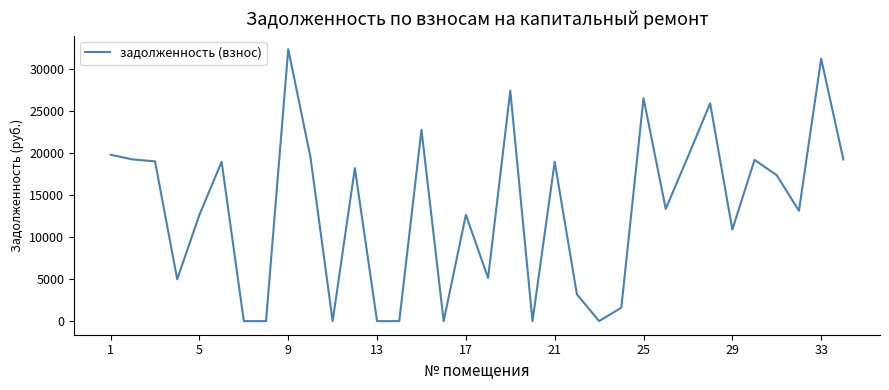

What is the difference between the second highest and second lowest values?

31266.5